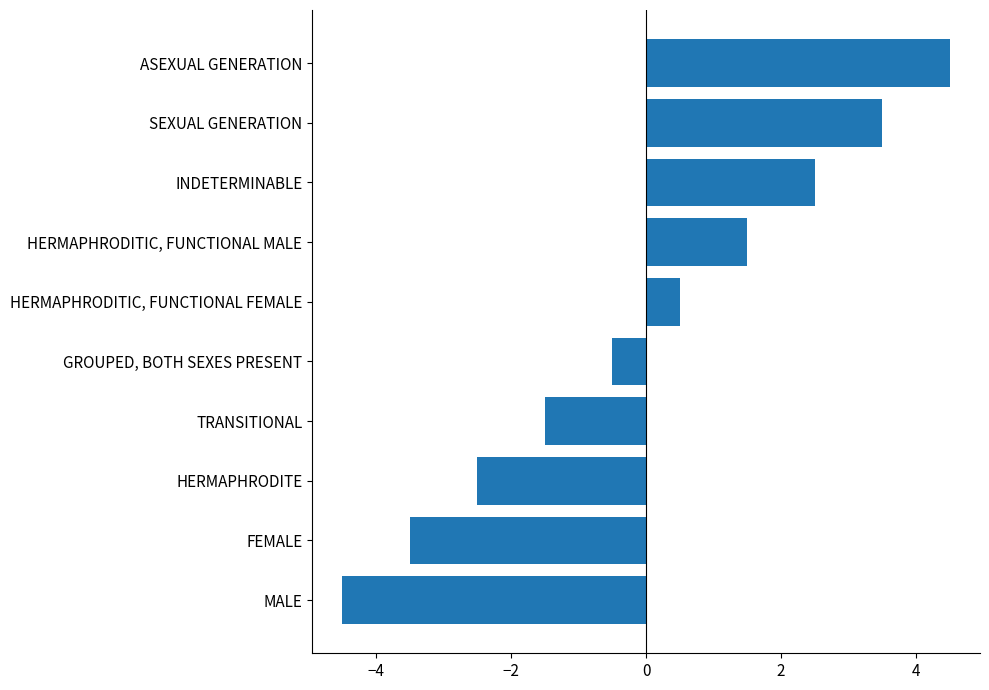

Which has a higher value, HERMAPHRODITIC, FUNCTIONAL MALE or GROUPED, BOTH SEXES PRESENT?

HERMAPHRODITIC, FUNCTIONAL MALE